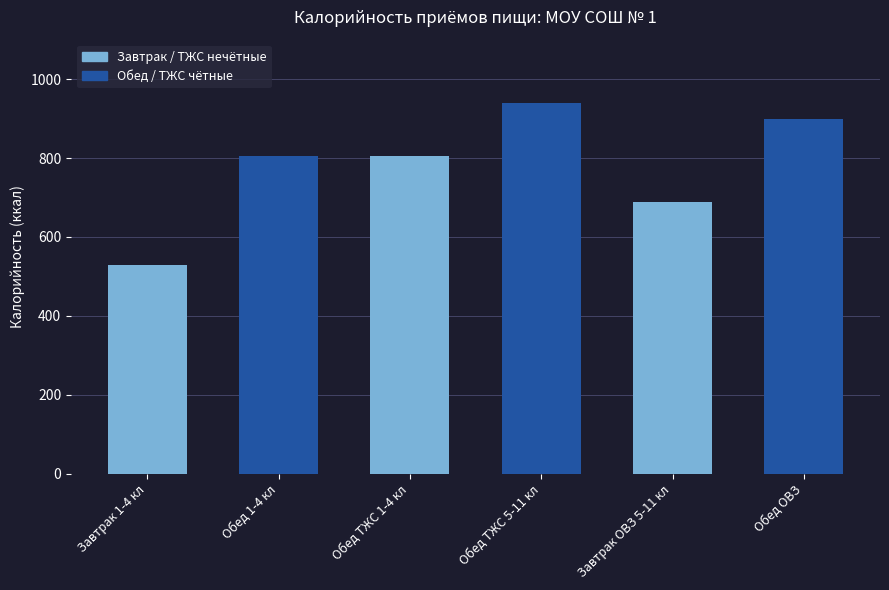

True or false: the data shows 805.7 at Обед 1-4 кл.

True